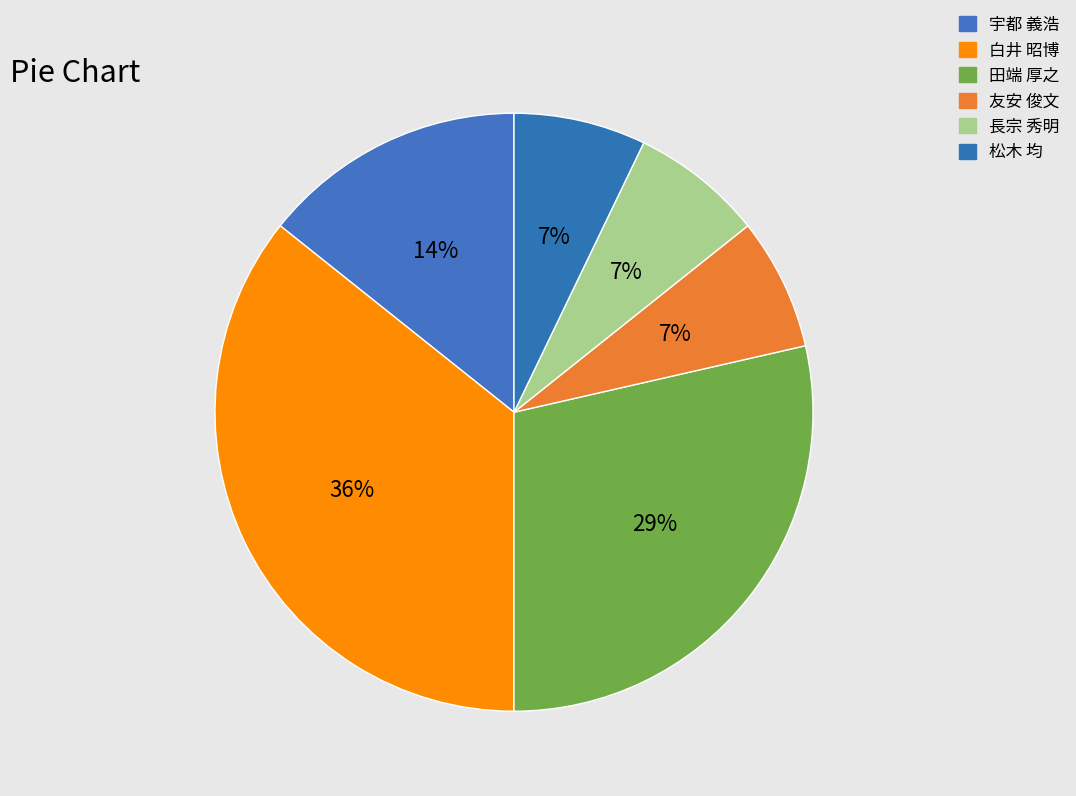

How many slices are in this pie chart?

6